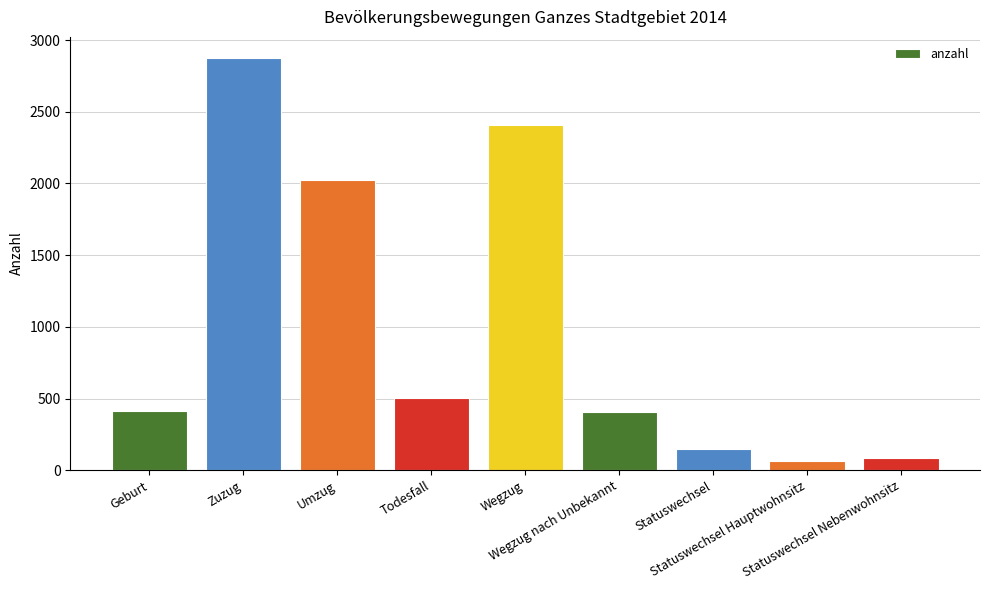

What is the difference between the maximum and minimum values?

2815